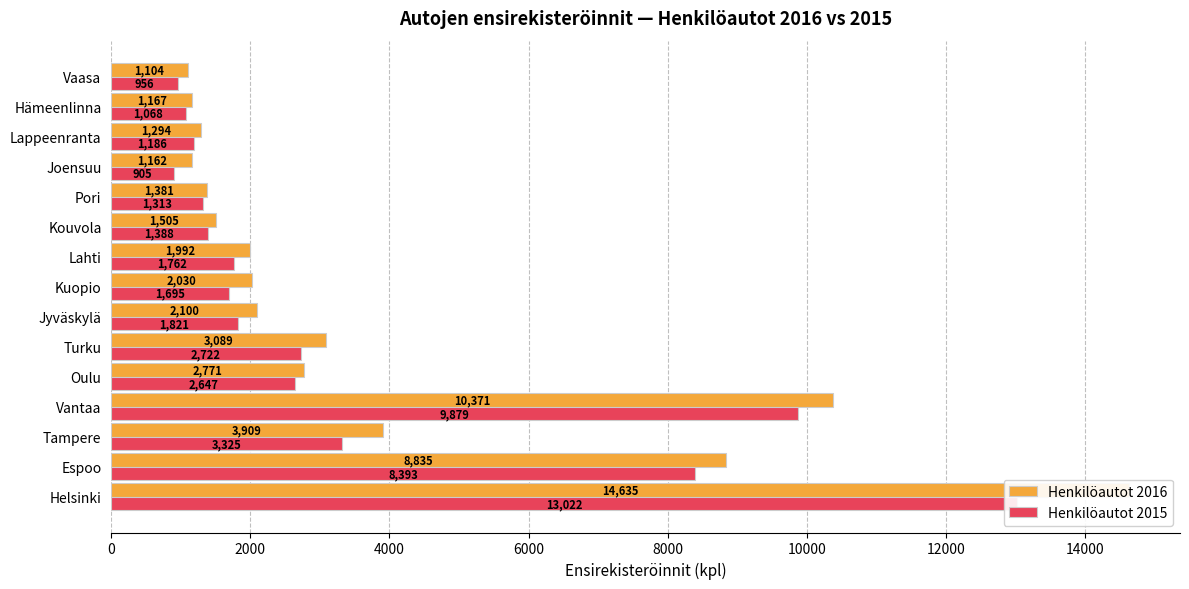

What is the value of the Henkilöautot 2016 bar at the 12th from the left?

1162